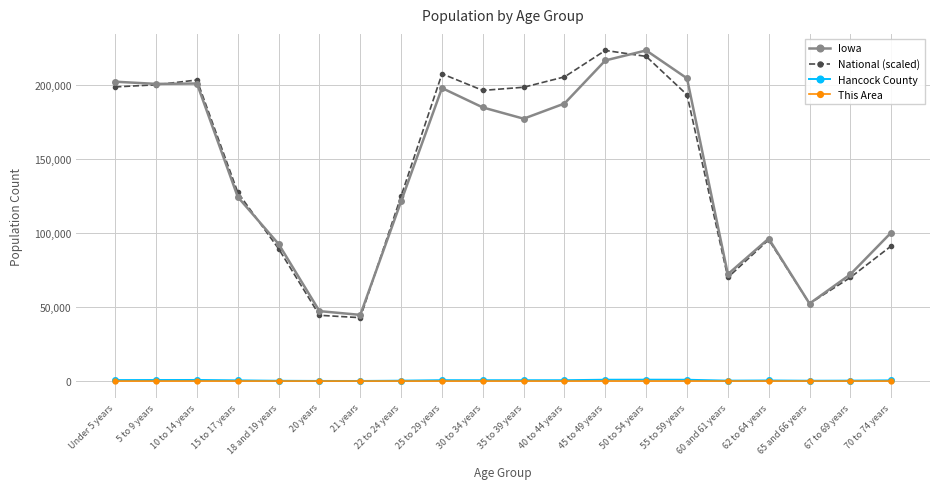

The value of National (scaled) at 62 to 64 years is 95400.2. True or false?

True